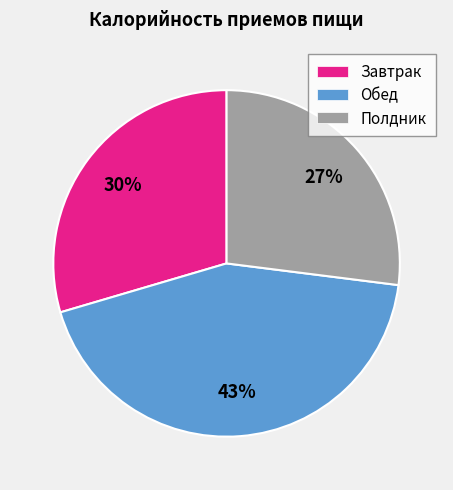

The Полдник slice represents 18% of the pie. True or false?

False